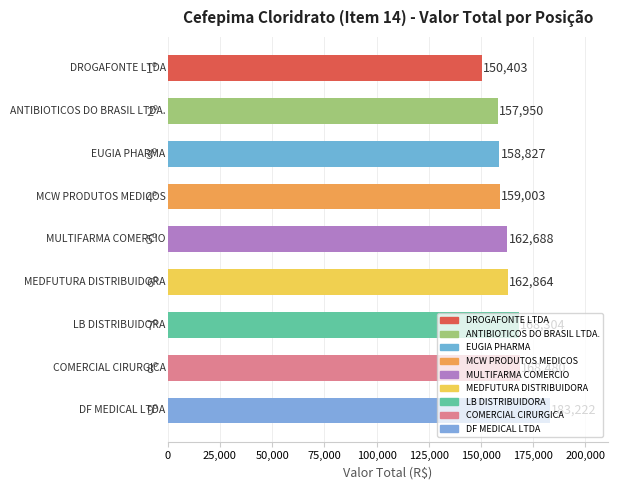

How many data points are less than 162688?

4